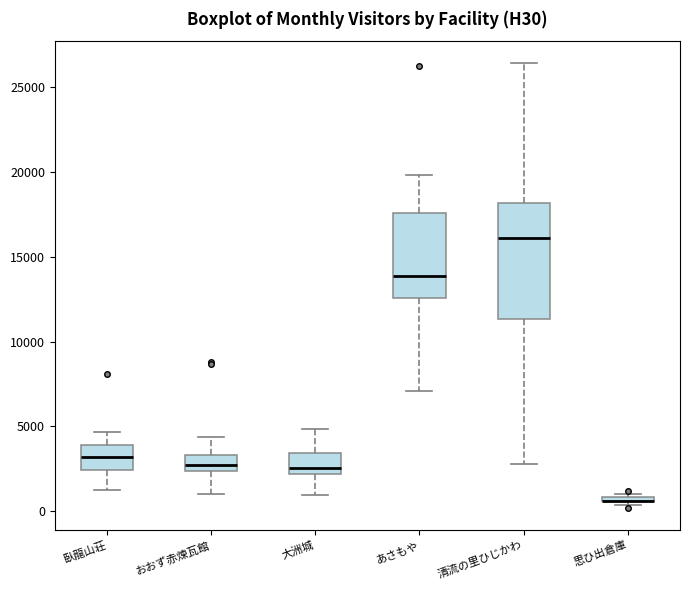

Comparing the boxes themselves (not the whiskers), which one is the tallest?

清流の里ひじかわ